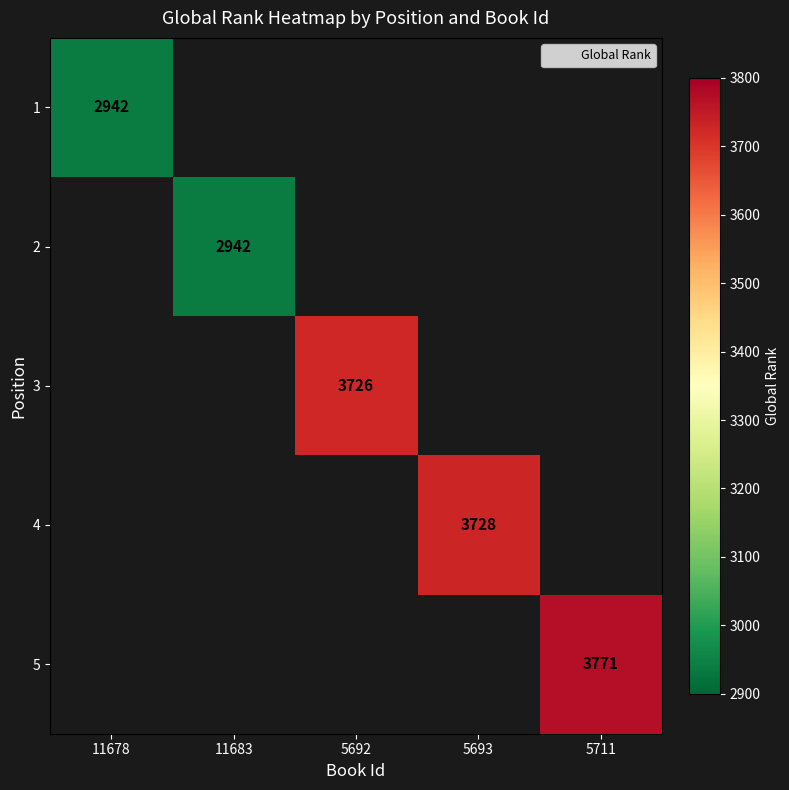

At which category does the chart reach its peak across all series?

5711